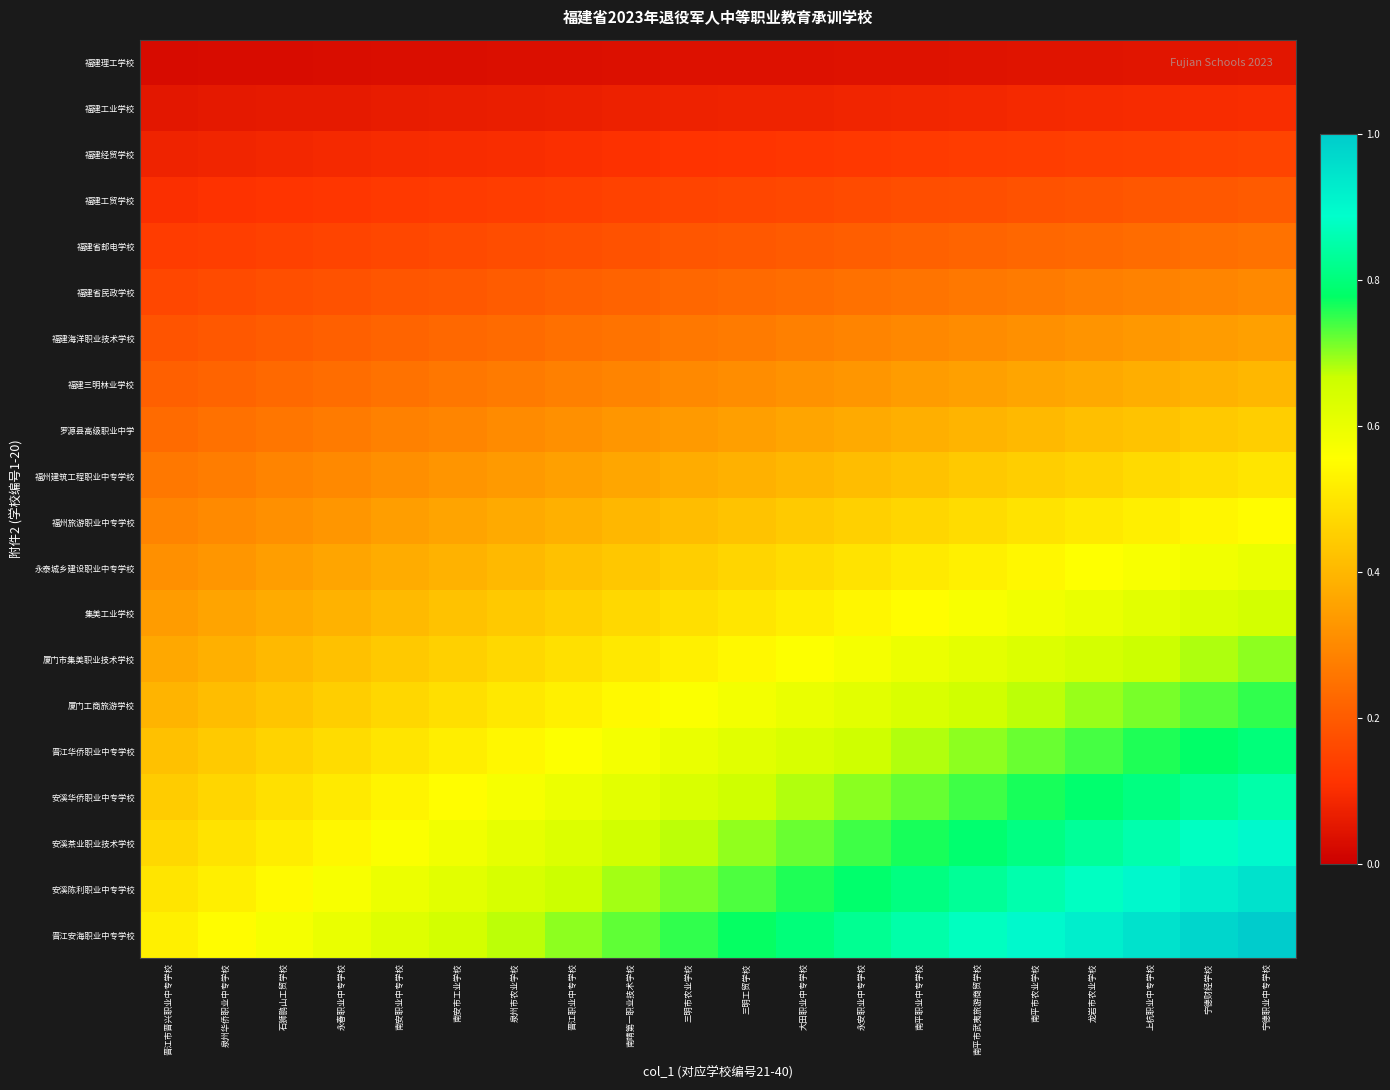

Which label corresponds to the smallest value in the chart?

晋江市晋兴职业中专学校